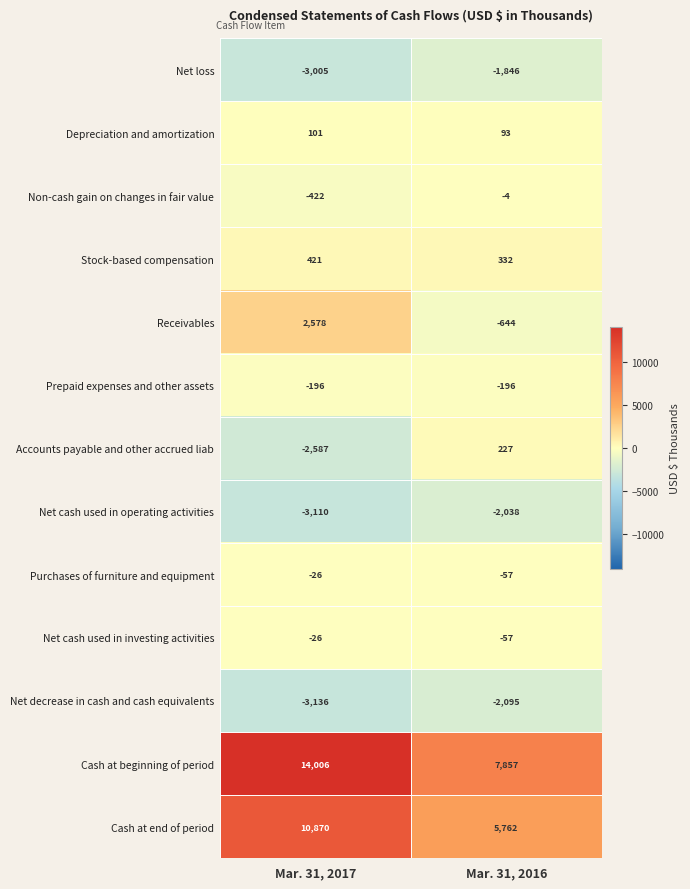

Reading left to right, transcribe all the data shown in this chart.

Net loss: Mar. 31, 2017=-3005	Mar. 31, 2016=-1846
Depreciation and amortization: Mar. 31, 2017=101	Mar. 31, 2016=93
Non-cash gain on changes in fair value: Mar. 31, 2017=-422	Mar. 31, 2016=-4
Stock-based compensation: Mar. 31, 2017=421	Mar. 31, 2016=332
Receivables: Mar. 31, 2017=2578	Mar. 31, 2016=-644
Prepaid expenses and other assets: Mar. 31, 2017=-196	Mar. 31, 2016=-196
Accounts payable and other accrued liab: Mar. 31, 2017=-2587	Mar. 31, 2016=227
Net cash used in operating activities: Mar. 31, 2017=-3110	Mar. 31, 2016=-2038
Purchases of furniture and equipment: Mar. 31, 2017=-26	Mar. 31, 2016=-57
Net cash used in investing activities: Mar. 31, 2017=-26	Mar. 31, 2016=-57
Net decrease in cash and cash equivalents: Mar. 31, 2017=-3136	Mar. 31, 2016=-2095
Cash at beginning of period: Mar. 31, 2017=14006	Mar. 31, 2016=7857
Cash at end of period: Mar. 31, 2017=10870	Mar. 31, 2016=5762